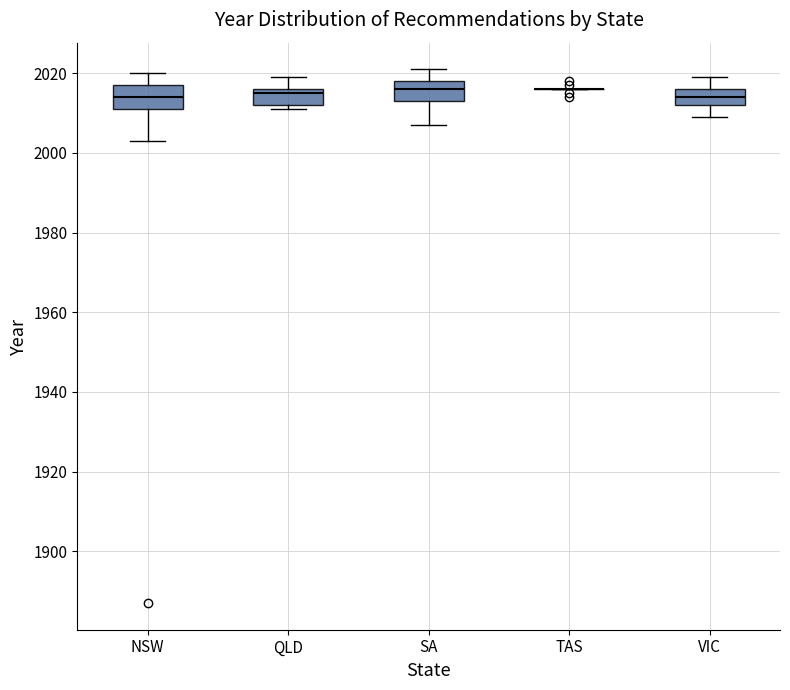

Reading left to right, transcribe this box plot: for each box, give where its median line is, the range the box spans, and where its two whiskers end, as read against the y-axis. The values are not printed on the chart, so give them approximately, as read against the axis.

NSW: median 2014, box 2012 to 2018, whiskers 2004 to 2020
QLD: median 2016 (just below the box's upper edge), box 2012 to 2016, whiskers 2012 (just below the box's lower edge) to 2020
SA: median 2016, box 2014 to 2018, whiskers 2008 to 2022
TAS: box collapsed to a line at 2016, whiskers 2016 to 2016
VIC: median 2014, box 2012 to 2016, whiskers 2010 to 2020